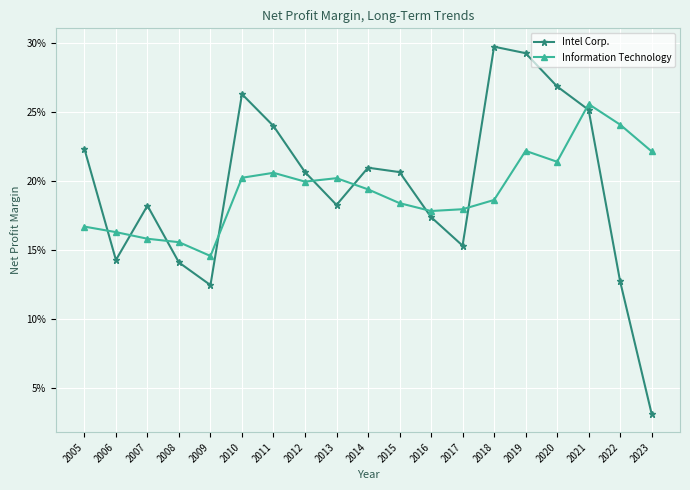

The Intel Corp. series shows 0.2 at 2012. True or false?

True